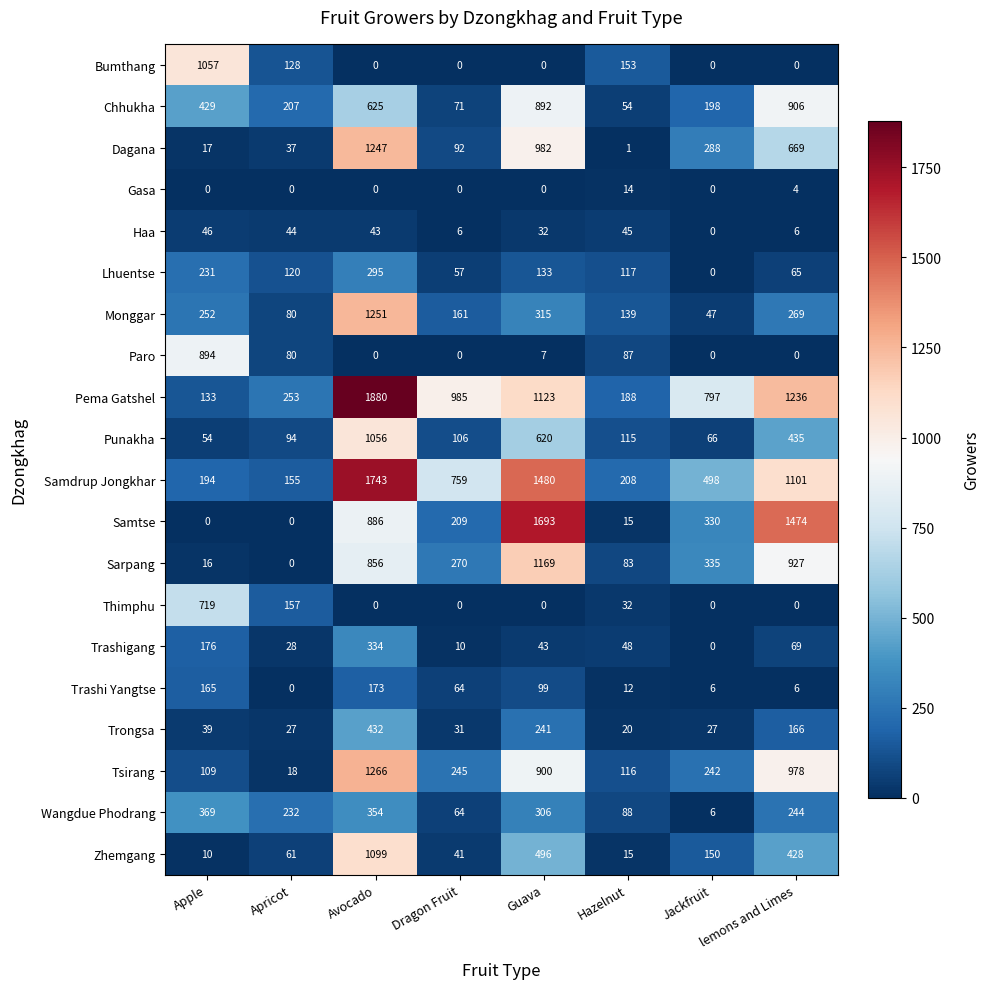

What is the sum of the Tsirang values at Dragon Fruit and Avocado?

1511